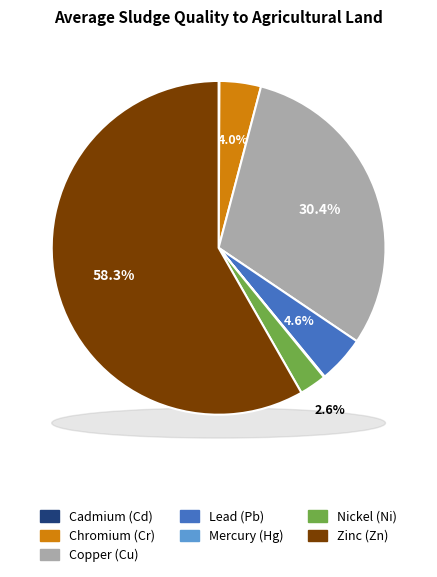

Which category has the biggest portion of the pie?

Zinc (Zn)